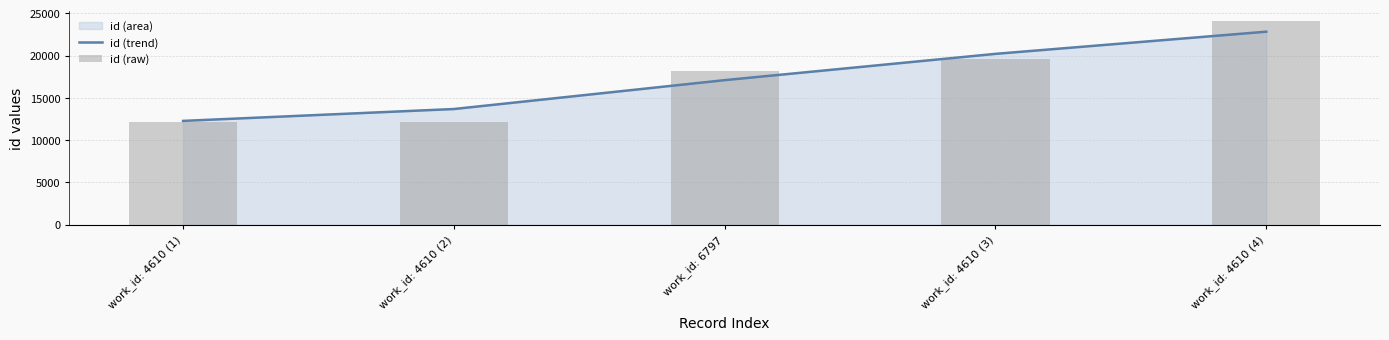

Is it true that id (trend) equals 17098.6 at work_id: 6797?

True